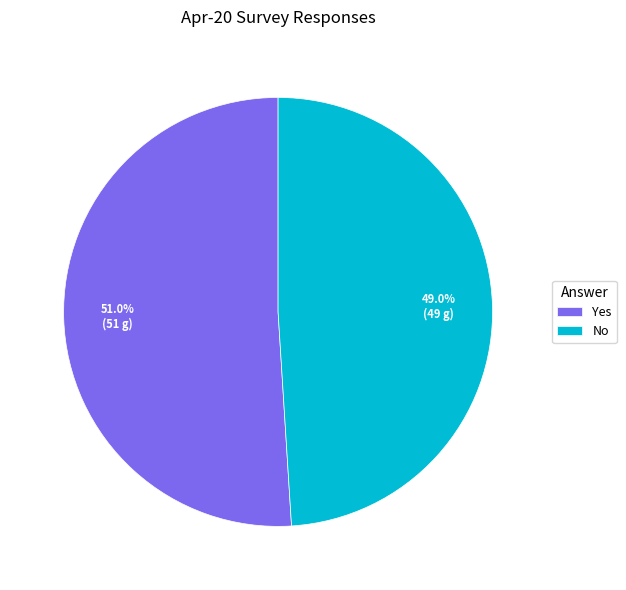

Count the number of slices in the pie.

2